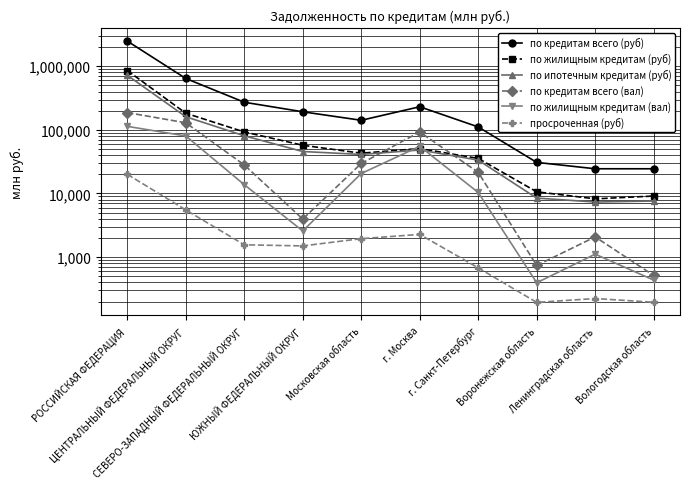

Does the chart display data point markers on the line(s)?

Yes